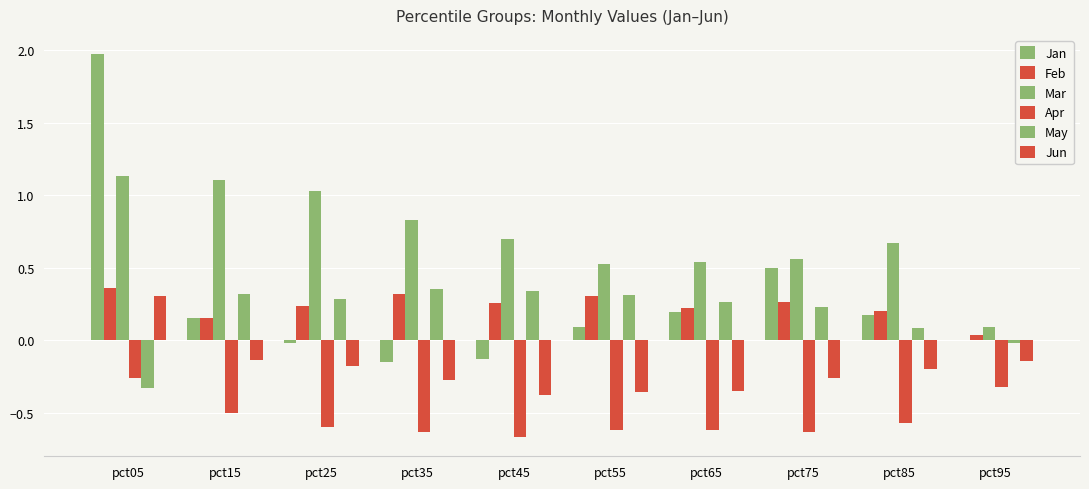

What is the spread (max minus min) of values at pct35?

1.5